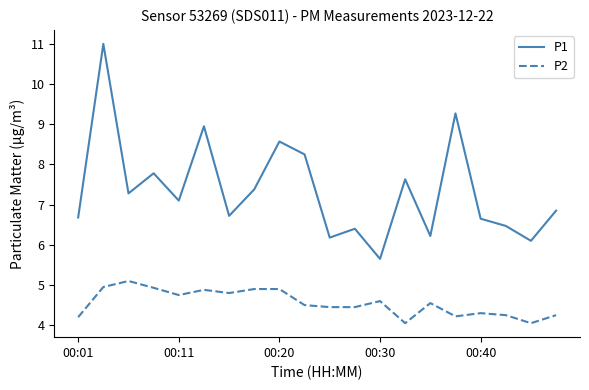

Count the number of categories in the chart.

20